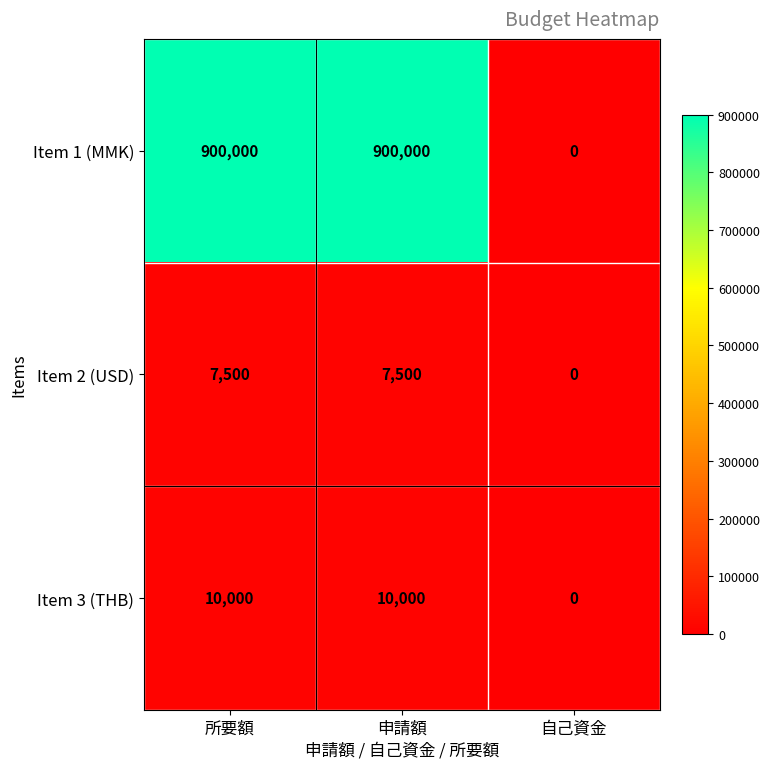

What is the difference between the maximum and minimum values in the Item 1 (MMK) series?

900000